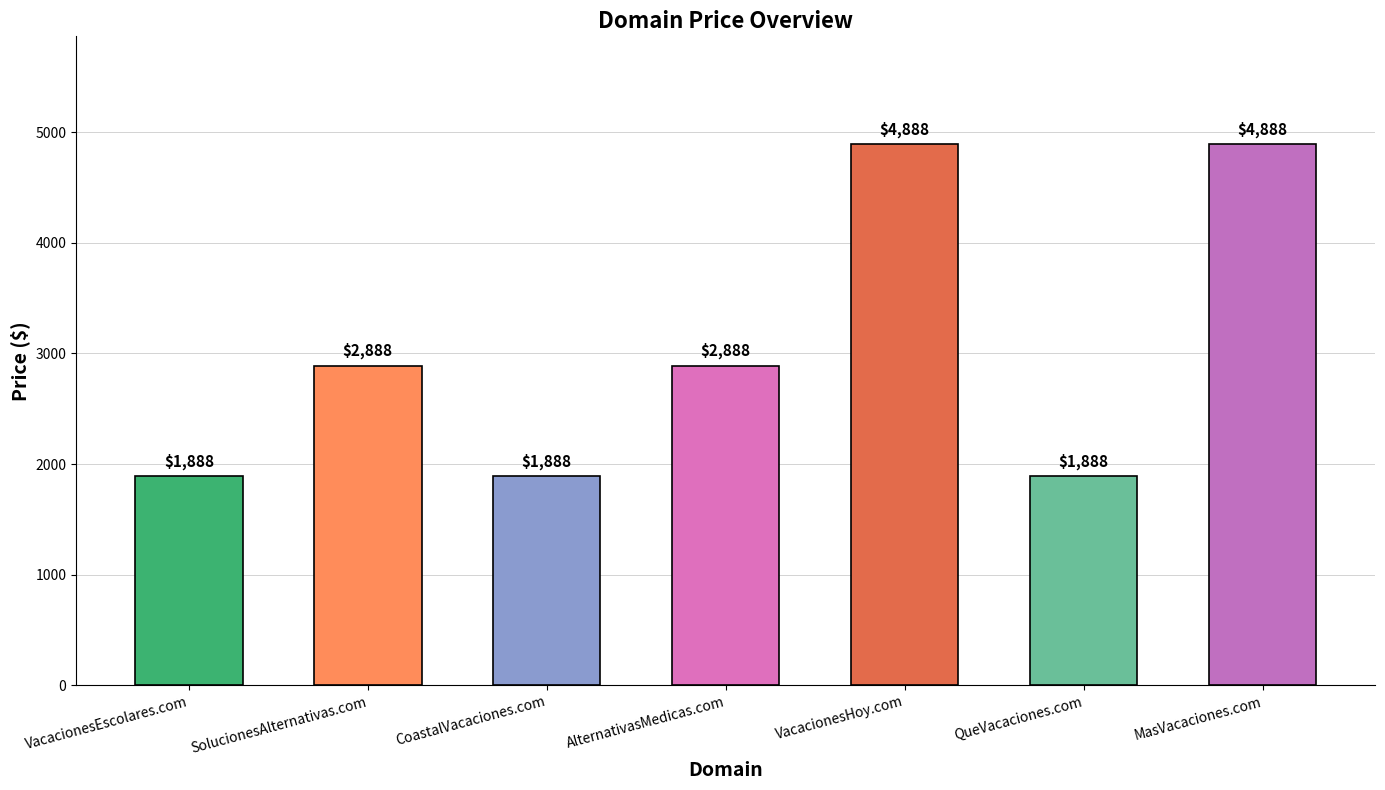

What position from the right is MasVacaciones.com?

1